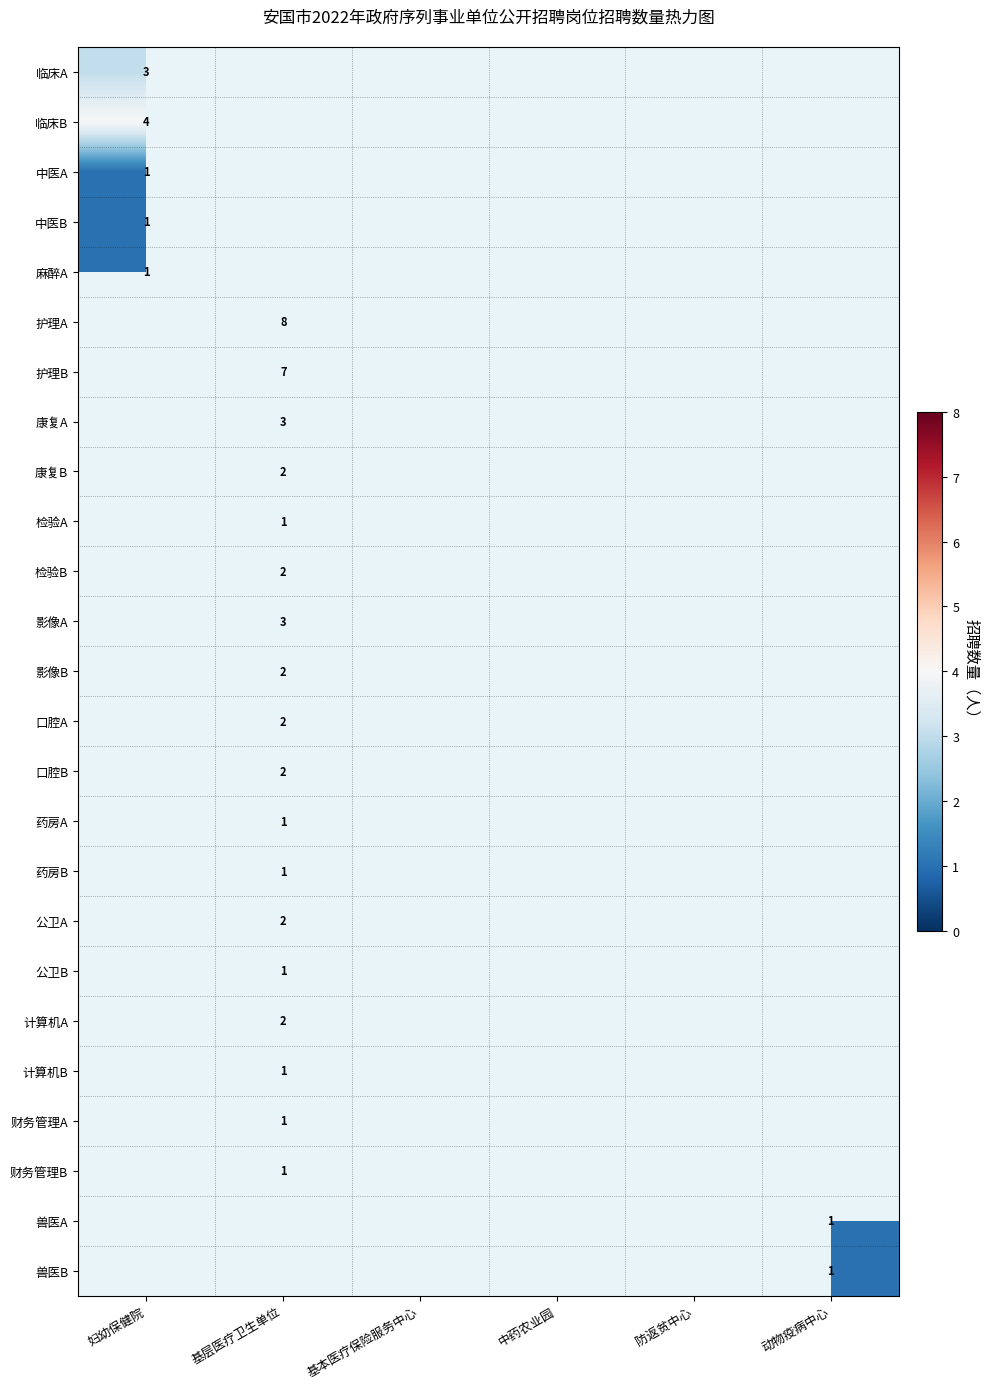

The value of 康复B at 基层医疗卫生单位 is 3. True or false?

False